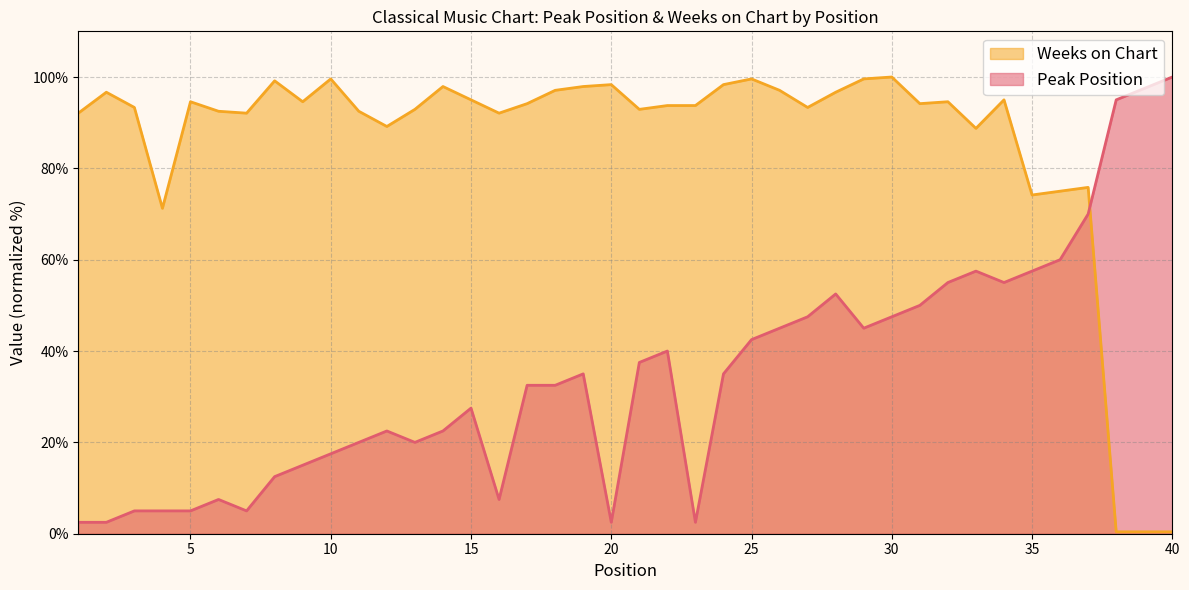

Which series changed the most between 17 and 28?

Peak Position